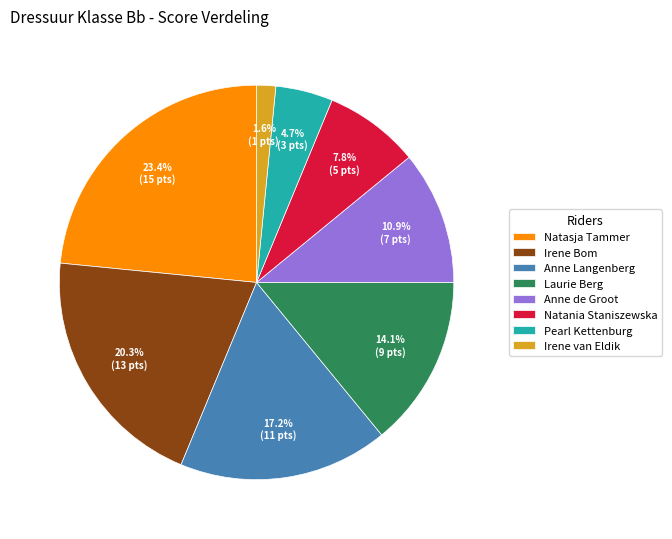

Is Natania Staniszewska the majority of the pie?

No